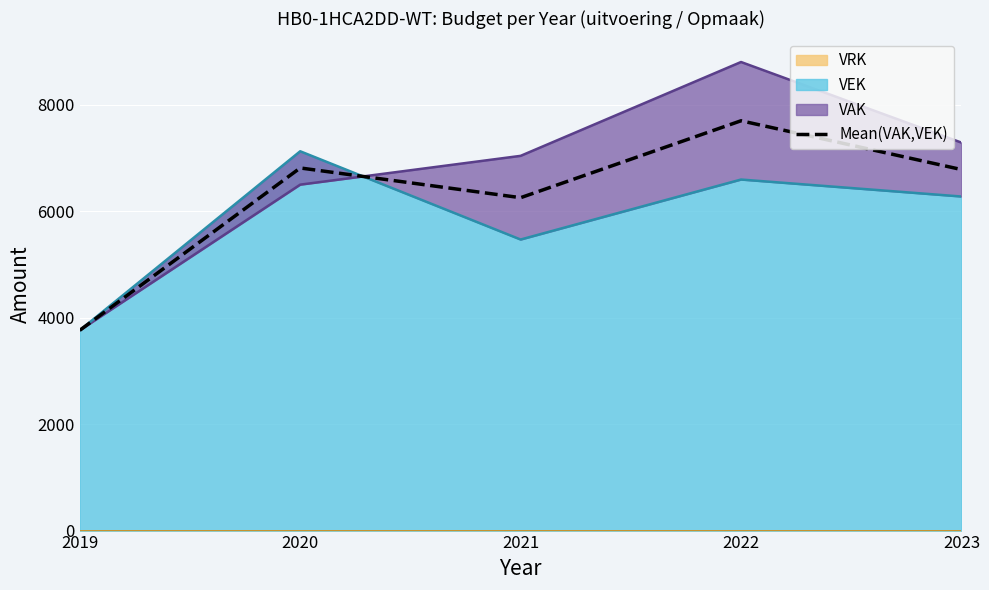

Rank the categories by value from highest to lowest.

2022, 2020, 2023, 2021, 2019